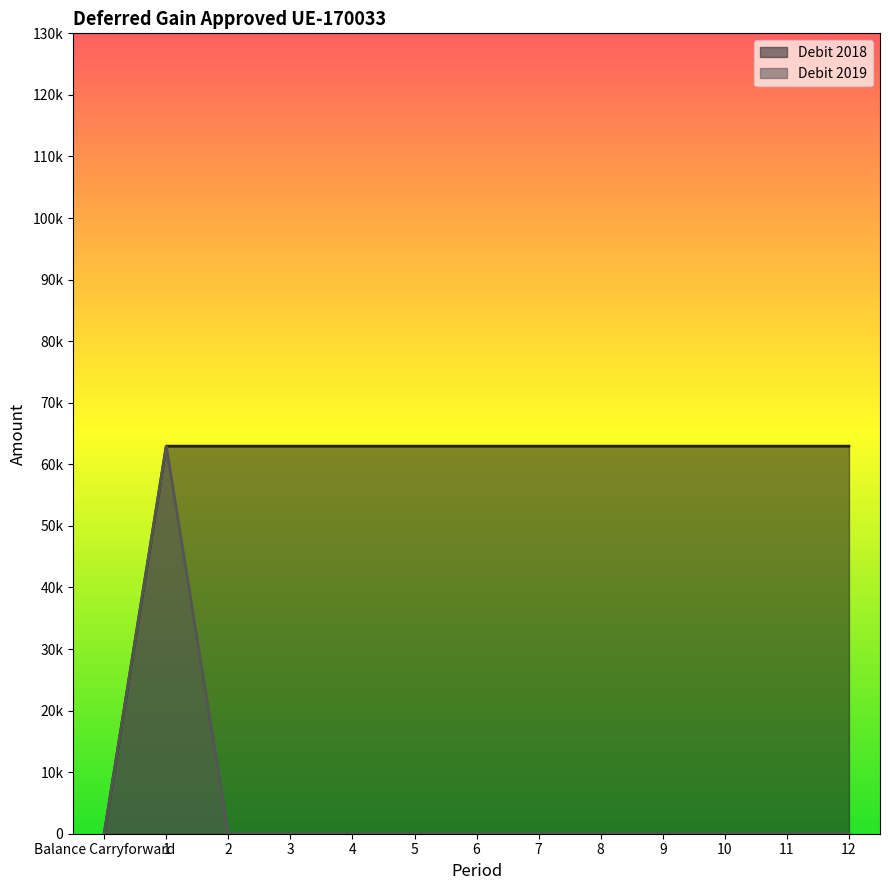

True or false: Debit 2018 and Debit 2019 cross at least once.

False